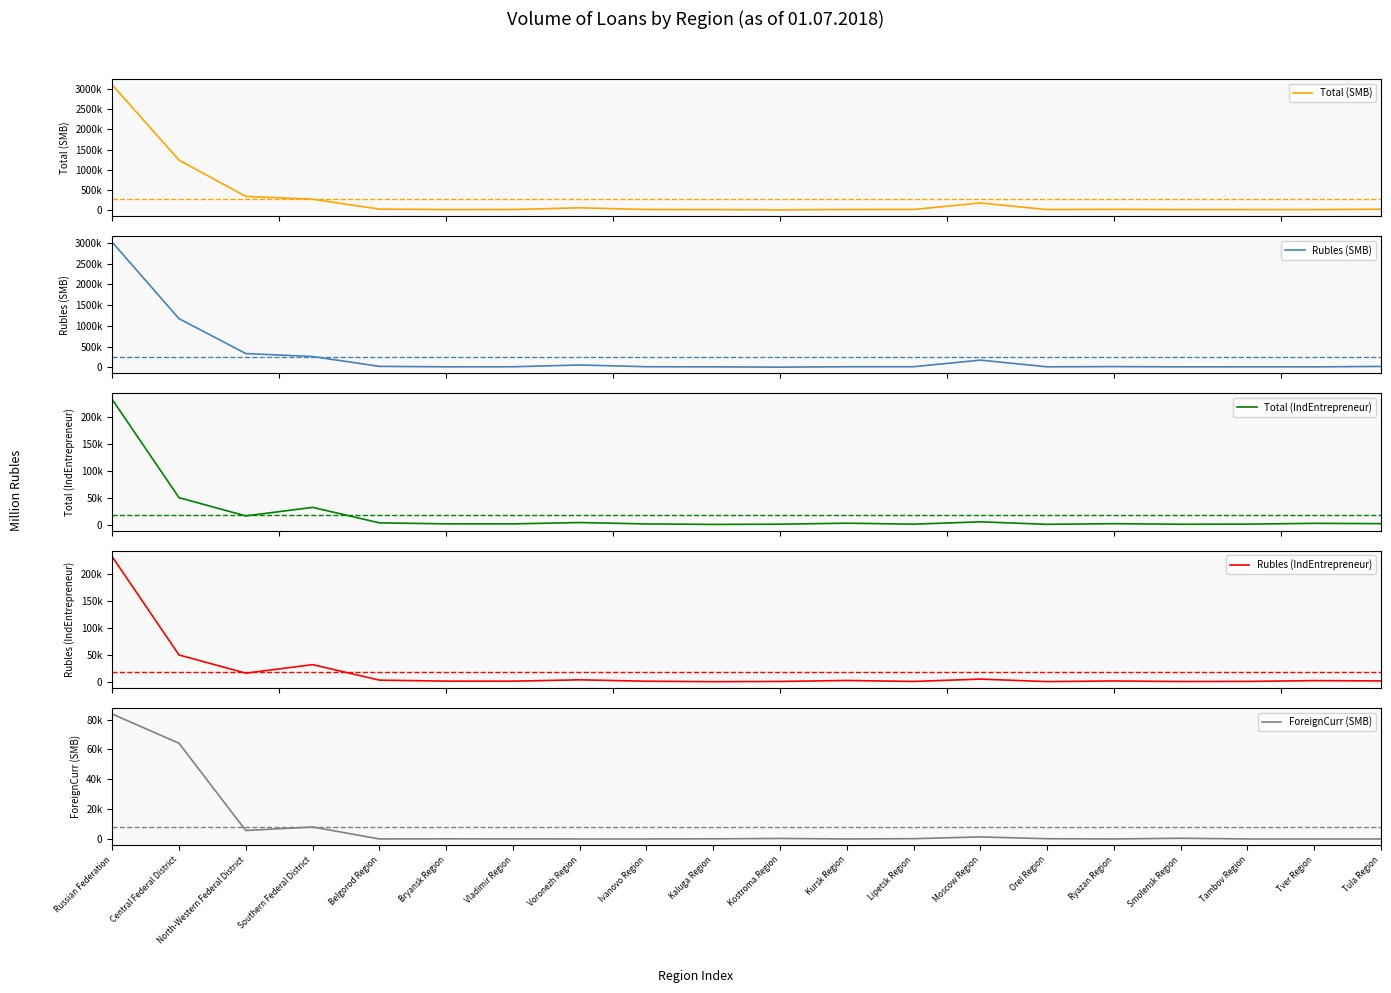

At which label does ForeignCurr (SMB) first exceed 95?

Russian Federation